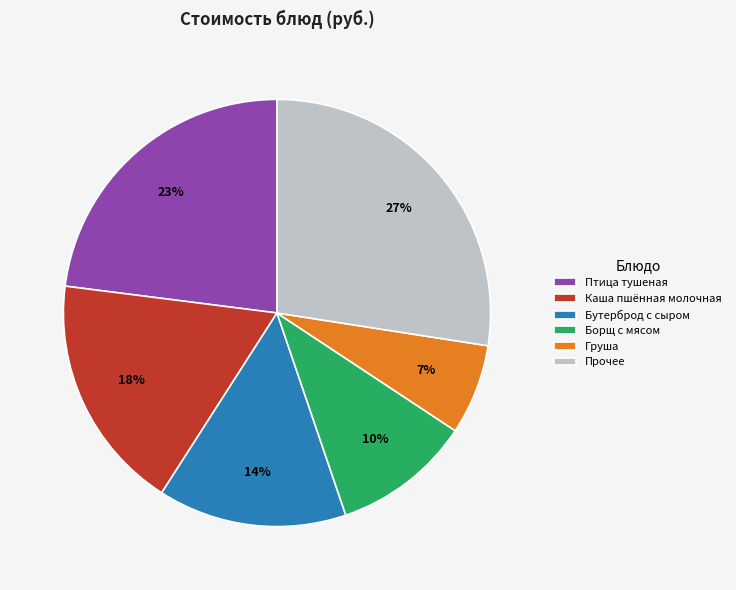

Is the sum of Птица тушеная and Груша greater than half?

No